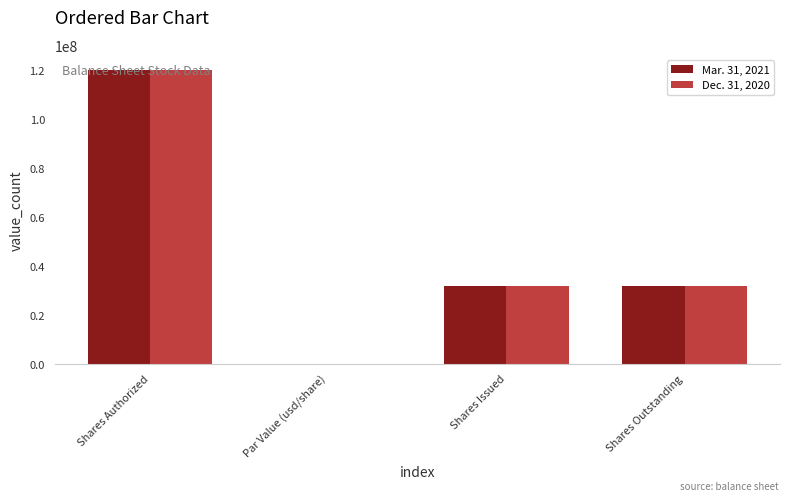

What is the total value across all series at Shares Issued?

63075791.0